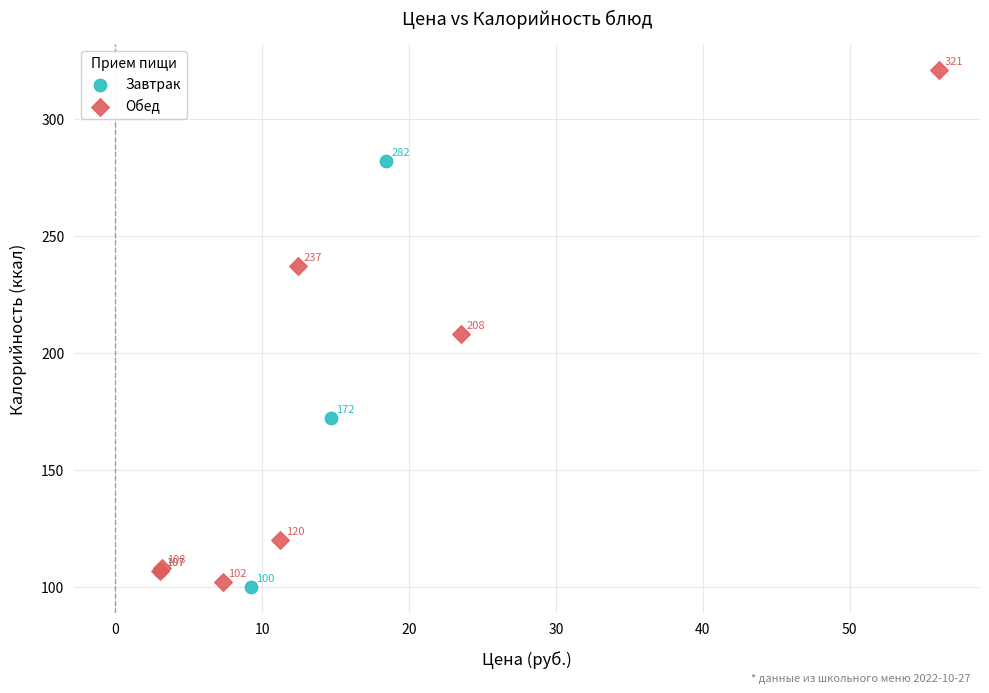

Which series contains the lowest Y value?

Завтрак